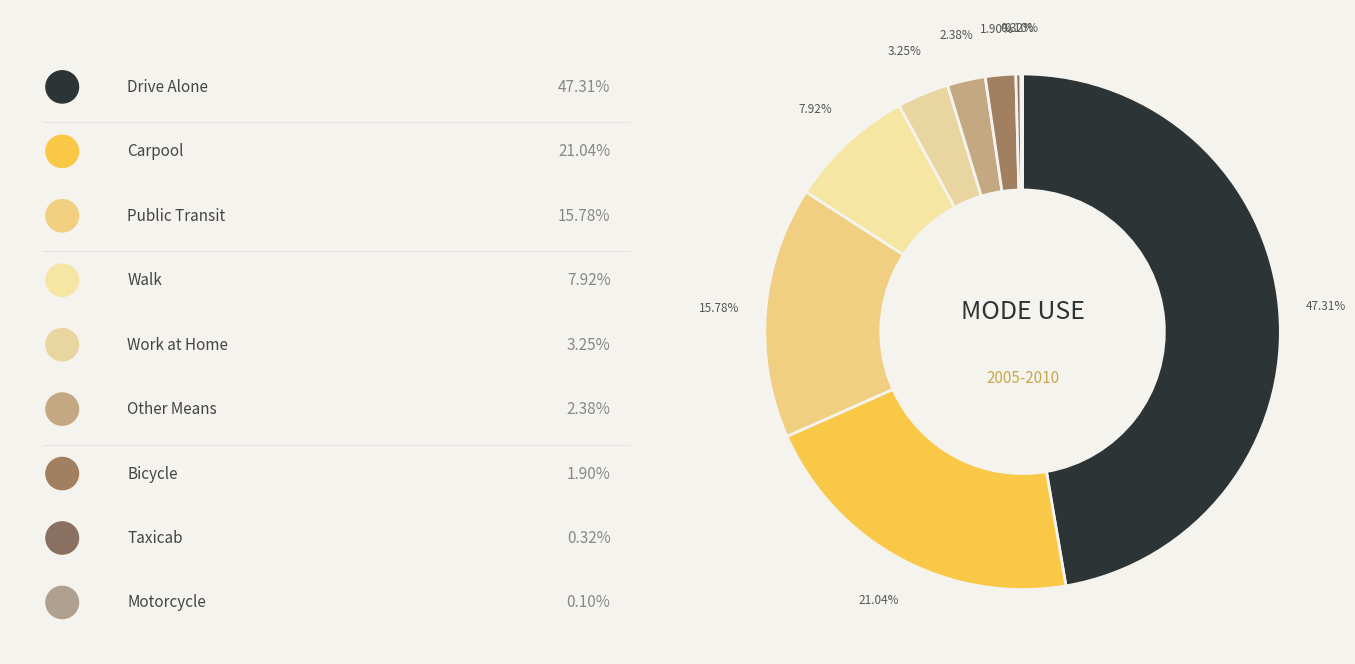

Which slice is the smallest?

Motorcycle